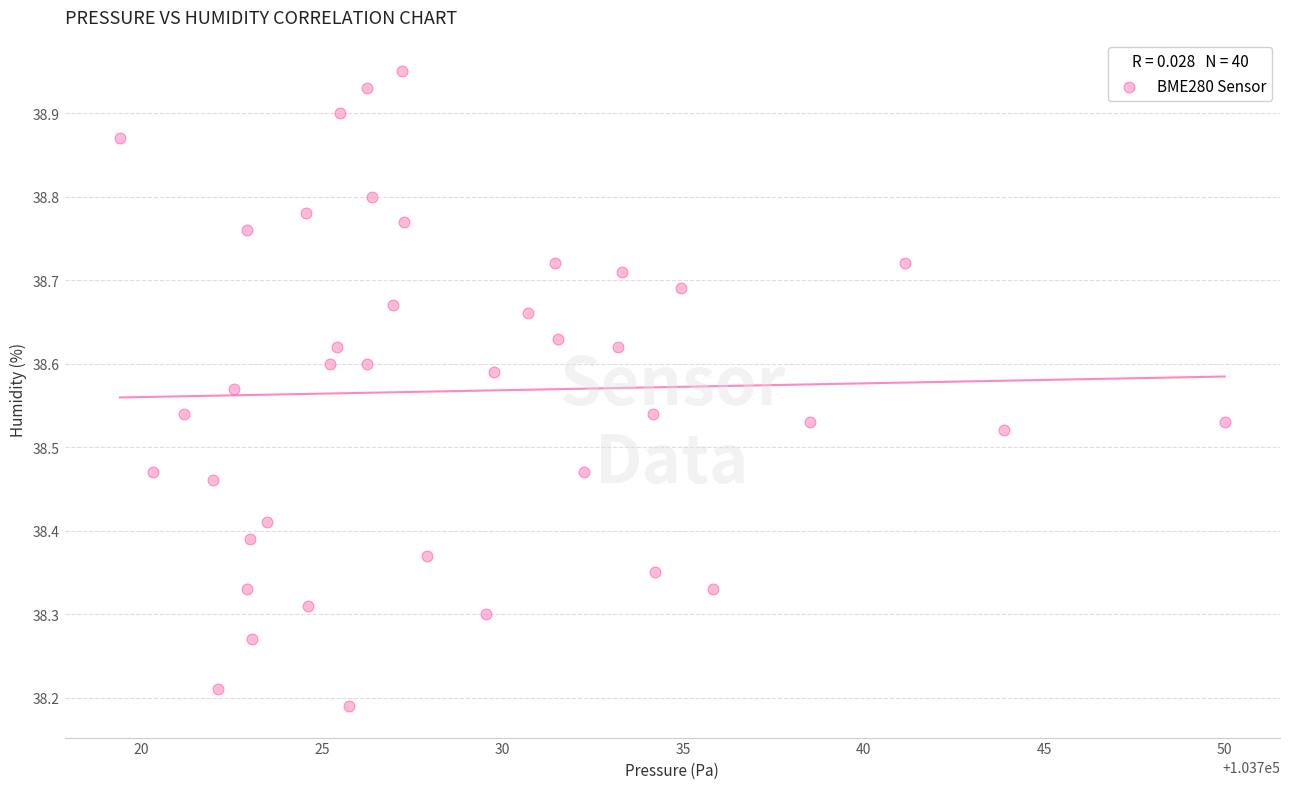

What is the range of X values (max minus min)?

30.6